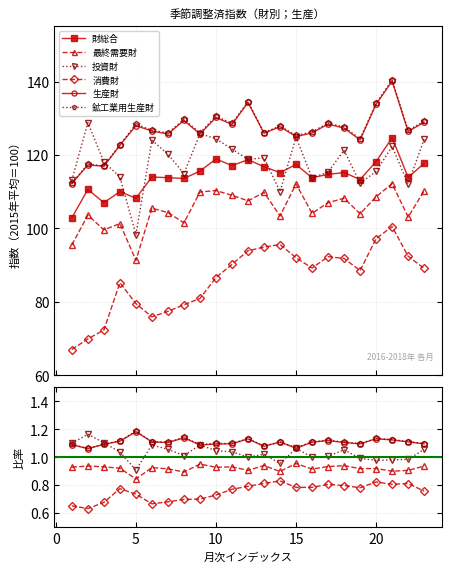

What is the difference between the maximum and minimum values in the 生産財 series?

27.9